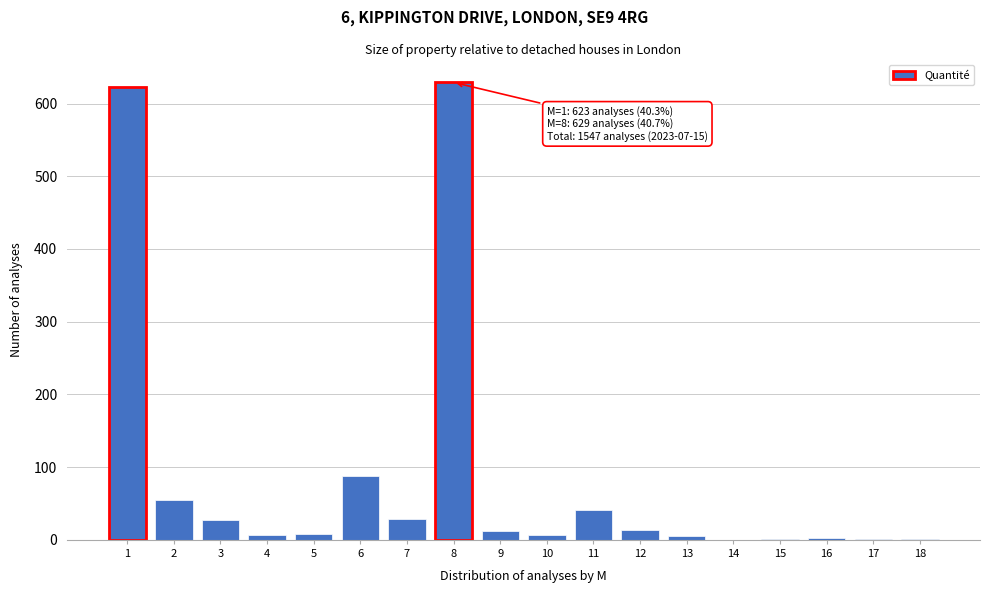

Is it true that the value at 6 is 145?

False